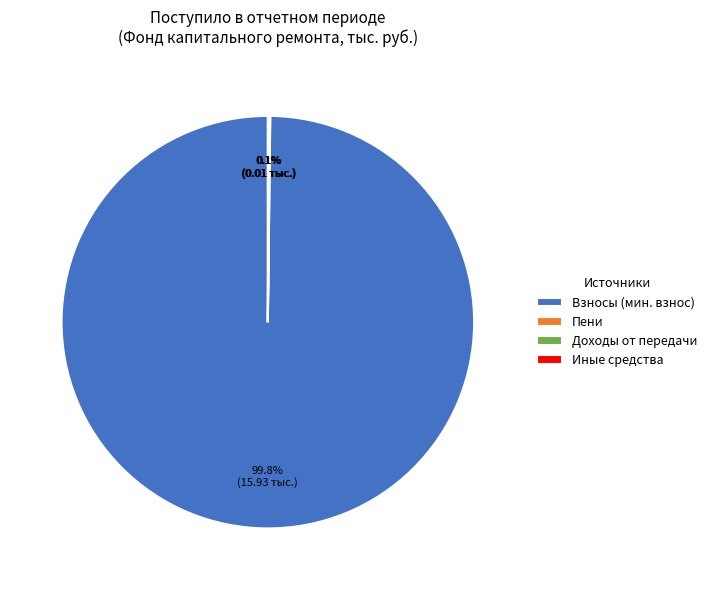

Which slice is the largest?

Взносы (мин. взнос)